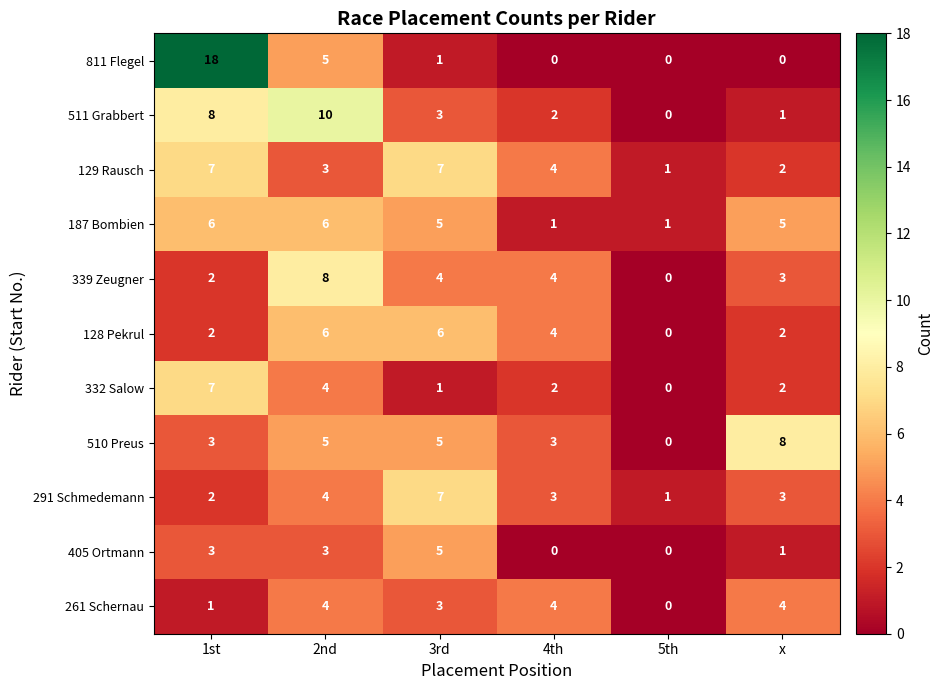

Where does the 128 Pekrul series first go above 4?

2nd